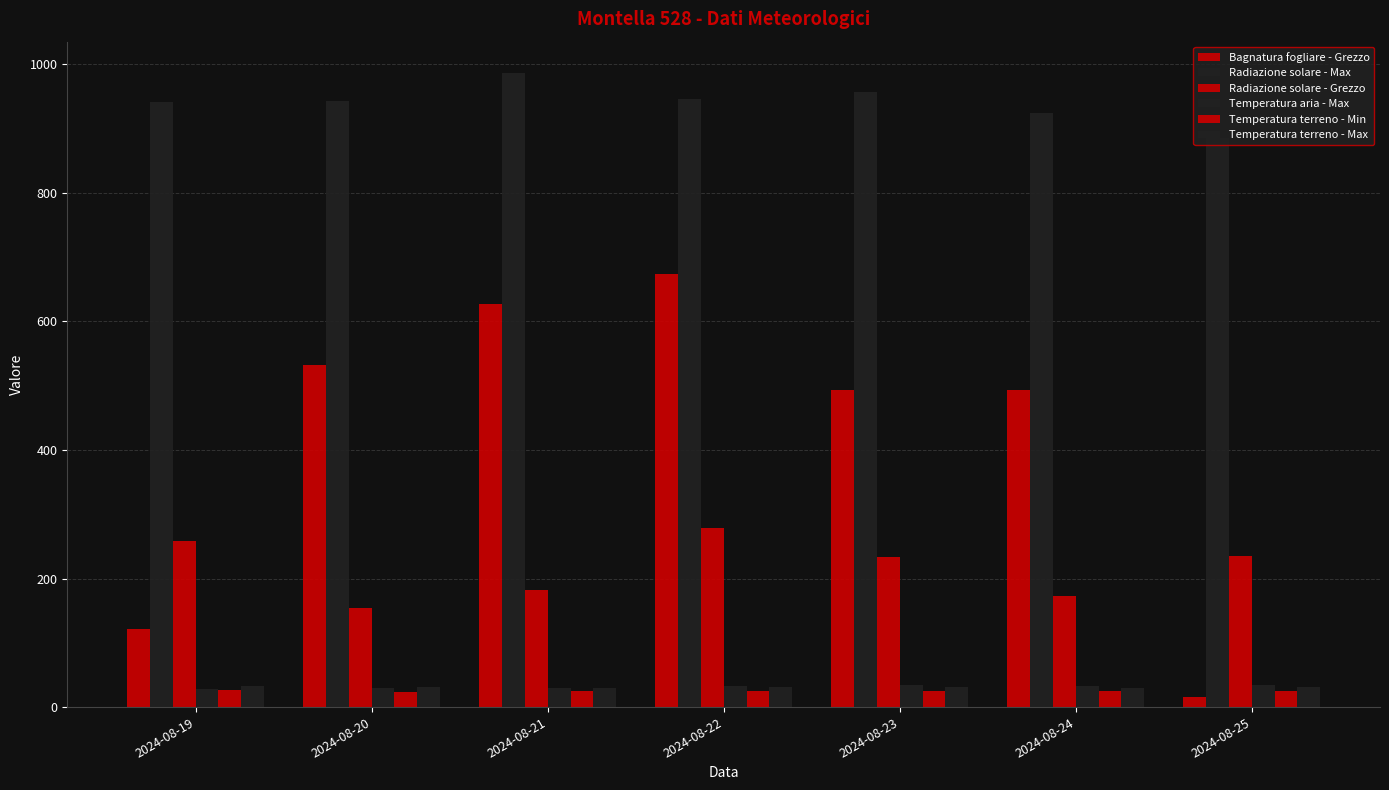

Reading left to right, list all the values displayed in this chart.

Bagnatura fogliare - Grezzo: 121.1	531.5	626.2	672.9	492.8	493.7	15.7
Radiazione solare - Max: 940.7	942.5	985.7	945.6	956.5	924.6	885.0
Radiazione solare - Grezzo: 258.1	154.7	182.4	279.3	233.3	173.2	234.6
Temperatura aria - Max: 28.3	29.4	29.5	33.0	33.6	32.4	34.2
Temperatura terreno - Min: 26.7	23.5	24.6	24.9	25.5	25.7	25.1
Temperatura terreno - Max: 32.9	30.7	30.0	31.3	32.0	30.4	31.2